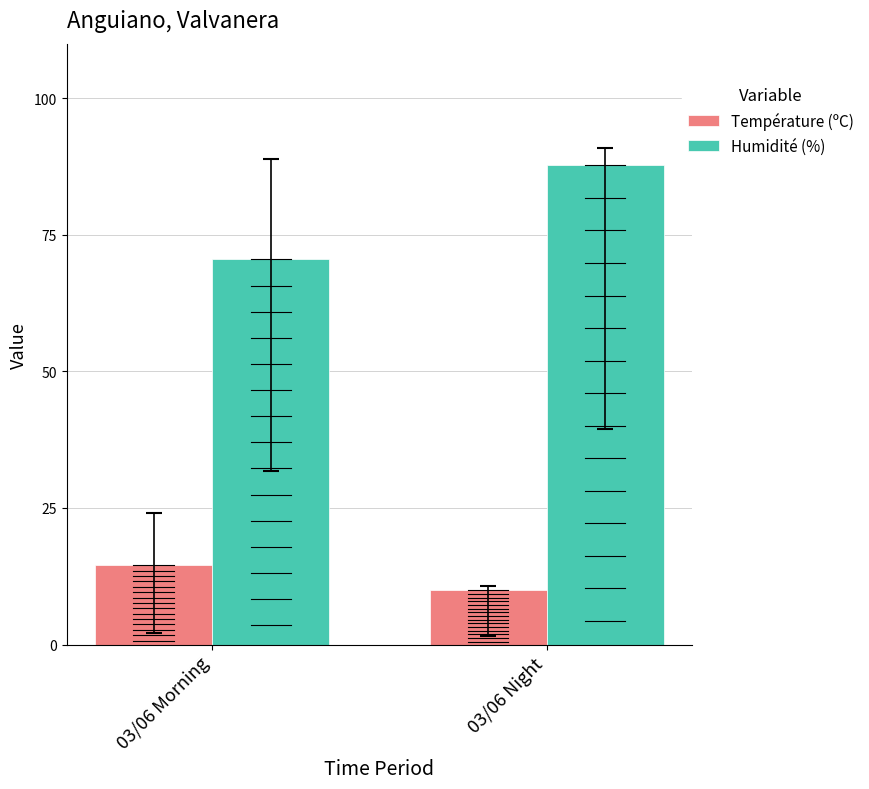

List the series in order of their overall mean, lowest first.

Température (ºC), Humidité (%)